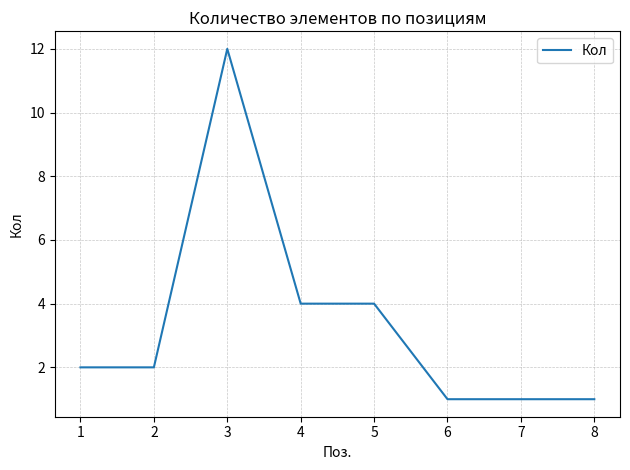

Where is the first local maximum?

3